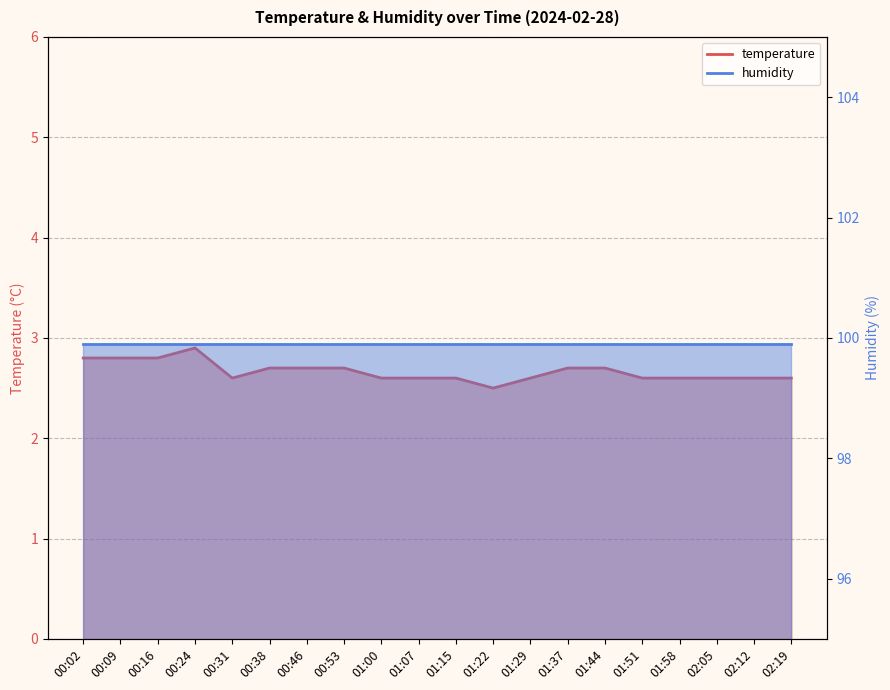

True or false: the data has more than 0 interior local peaks.

True